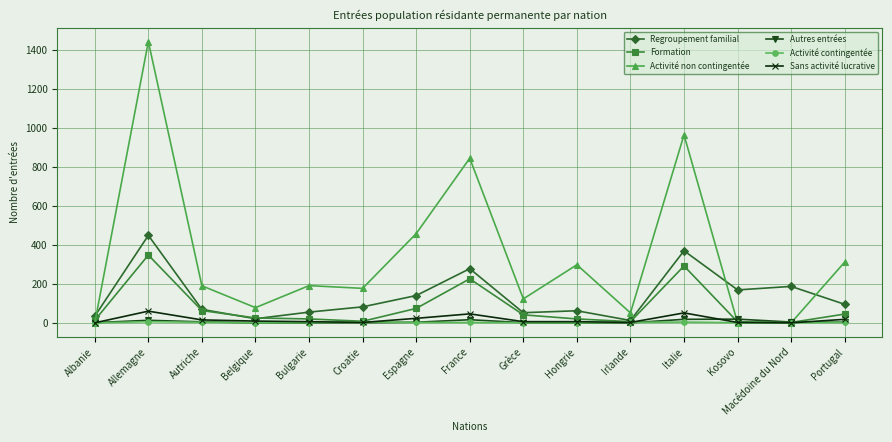

What value does the Activité contingentée series have at Croatie?

5